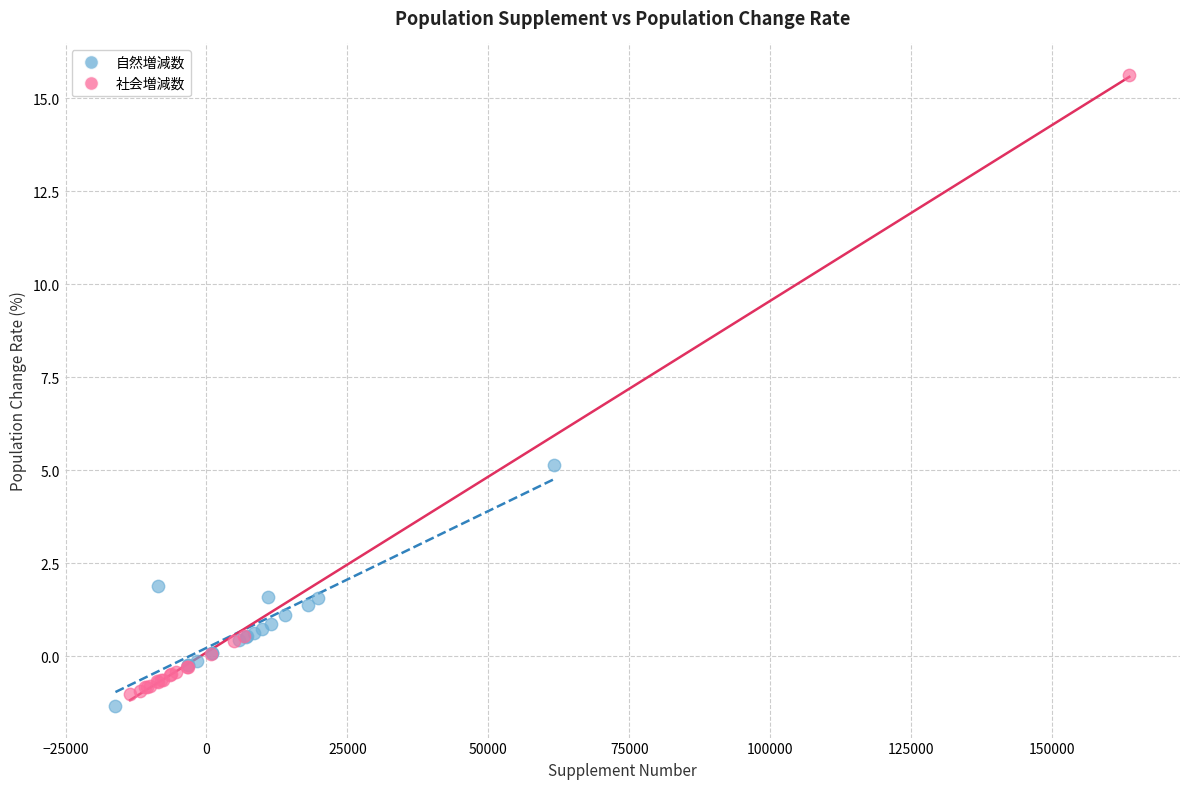

Which series reaches the maximum Y coordinate?

社会増減数